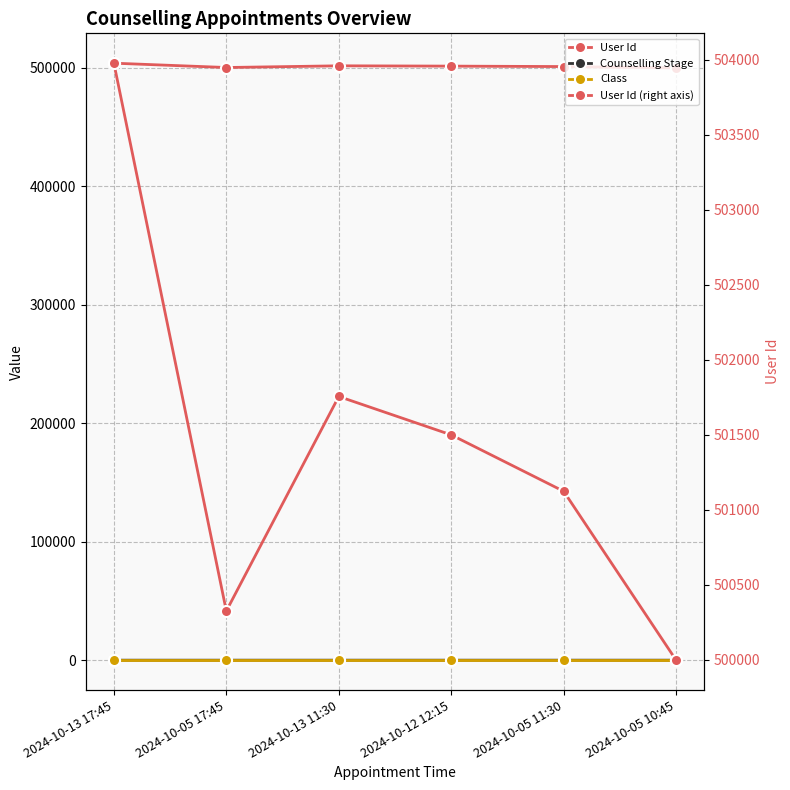

How many interior local valleys does the User Id series have?

1